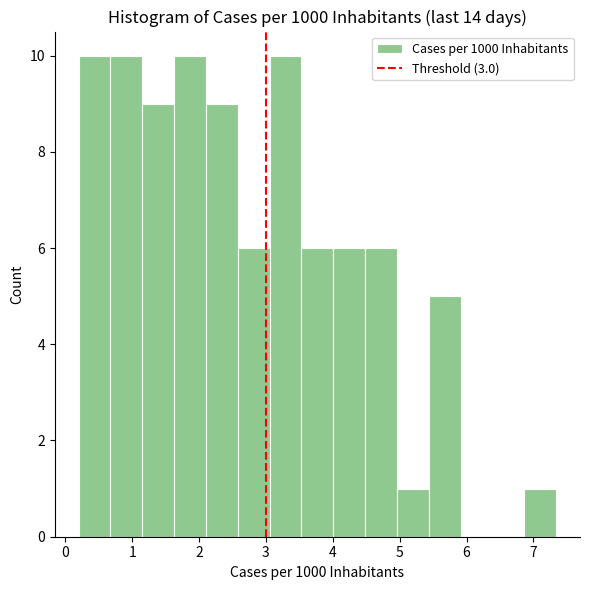

Reading left to right, transcribe this chart: for each bar, give the range it covers on the x-axis and its height. Neither the bar edges nor the heights are printed on the chart, so give them approximately, as read against the axes.

0.2 to 0.7: 10
0.7 to 1.2: 10
1.2 to 1.6: 9
1.6 to 2.1: 10
2.1 to 2.6: 9
2.6 to 3.1: 6
3.1 to 3.5: 10
3.5 to 4.0: 6
4.0 to 4.5: 6
4.5 to 5.0: 6
5.0 to 5.4: 1
5.4 to 5.9: 5
5.9 to 6.4: 0
6.4 to 6.9: 0
6.9 to 7.3: 1